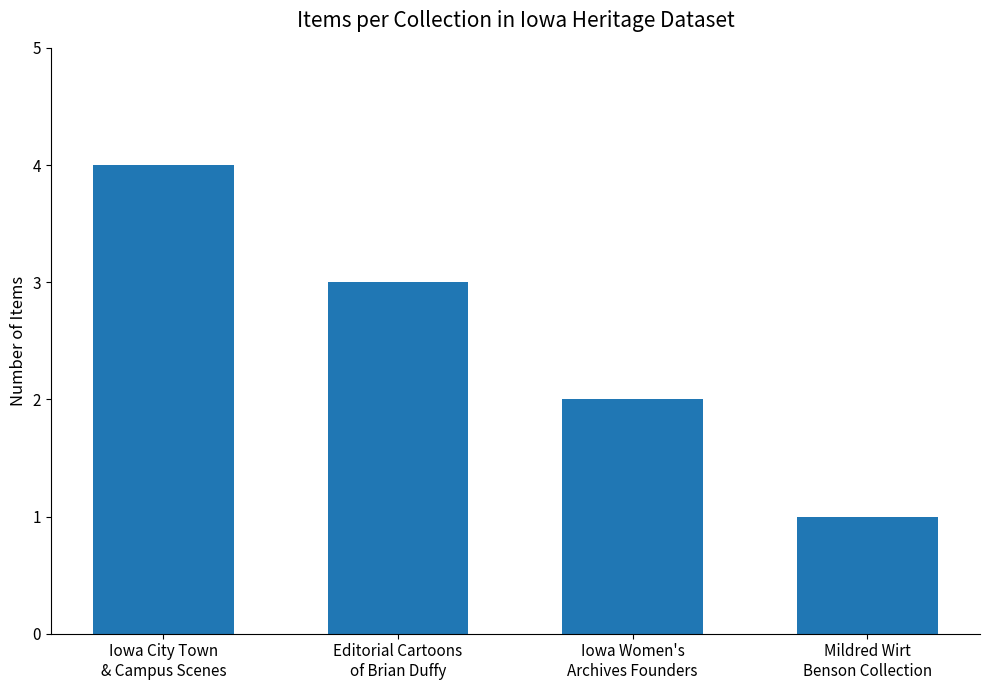

What is the label of the 3rd bar from the right?

Editorial Cartoons
of Brian Duffy